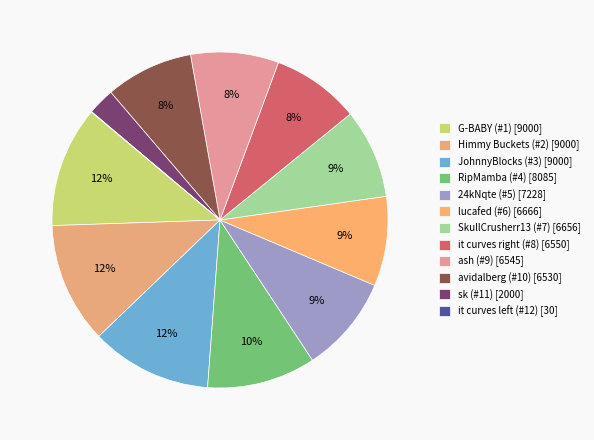

Rank the categories by value from highest to lowest.

G-BABY (#1), Himmy Buckets (#2), JohnnyBlocks (#3), RipMamba (#4), 24kNqte (#5), lucafed (#6), SkullCrusherr13 (#7), it curves right (#8), ash (#9), avidalberg (#10), sk (#11), it curves left (#12)